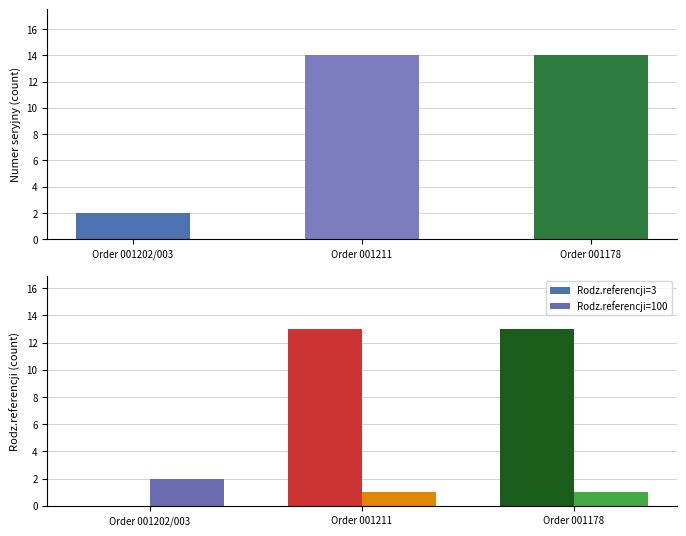

List the series in order of their overall mean, lowest first.

Rodz.referencji=100, Rodz.referencji=3, Numer seryjny count